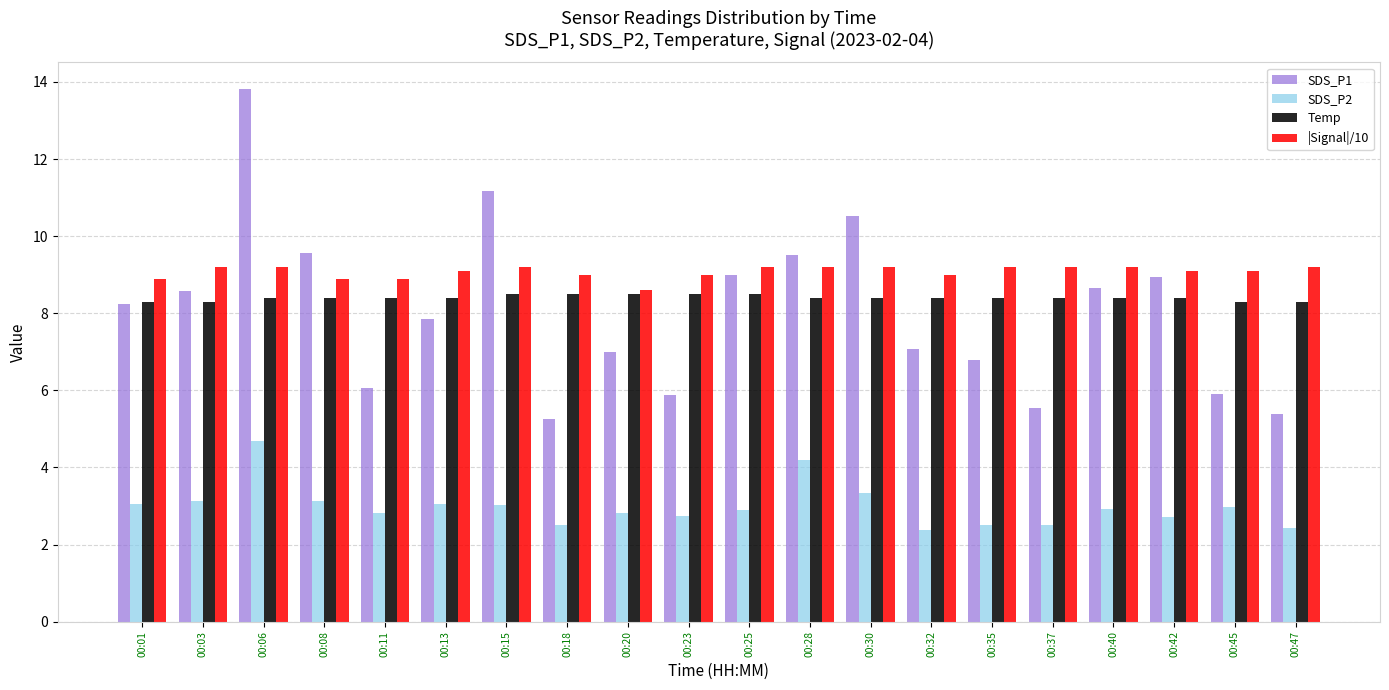

At 00:15, list the series in order from smallest to largest.

SDS_P2, Temp, |Signal|/10, SDS_P1